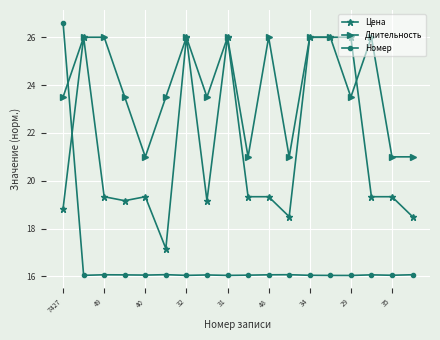

List the series in order of their overall mean, highest first.

Длительность, Цена, Номер